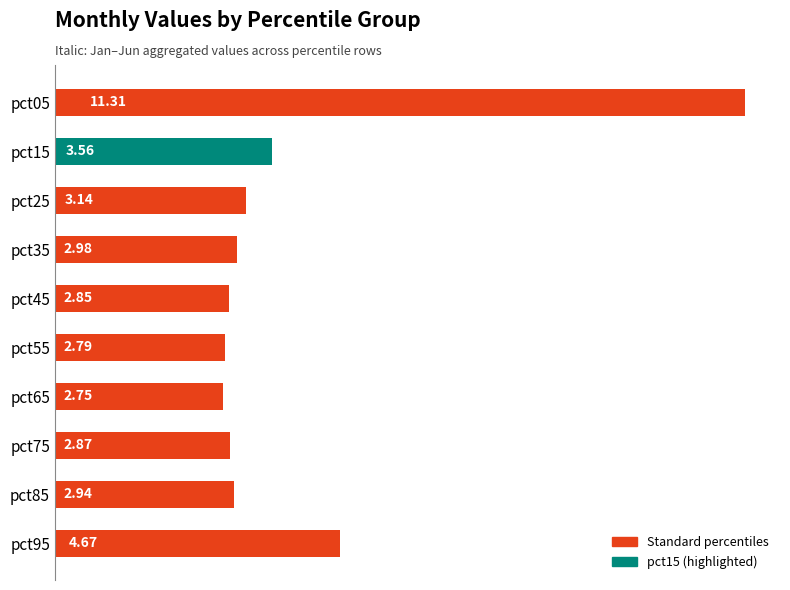

Where is the data nearest to the value 7?

pct95